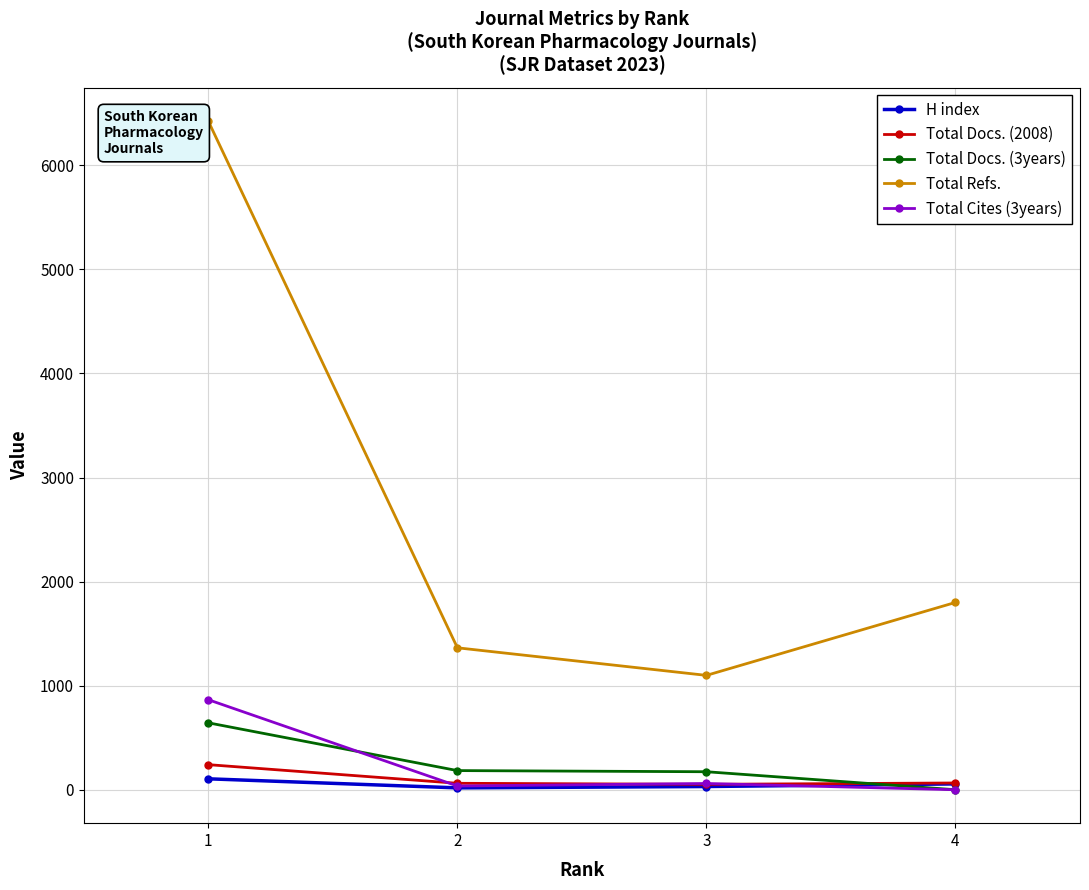

Between 1 and 2, which series saw the biggest shift?

Total Refs.